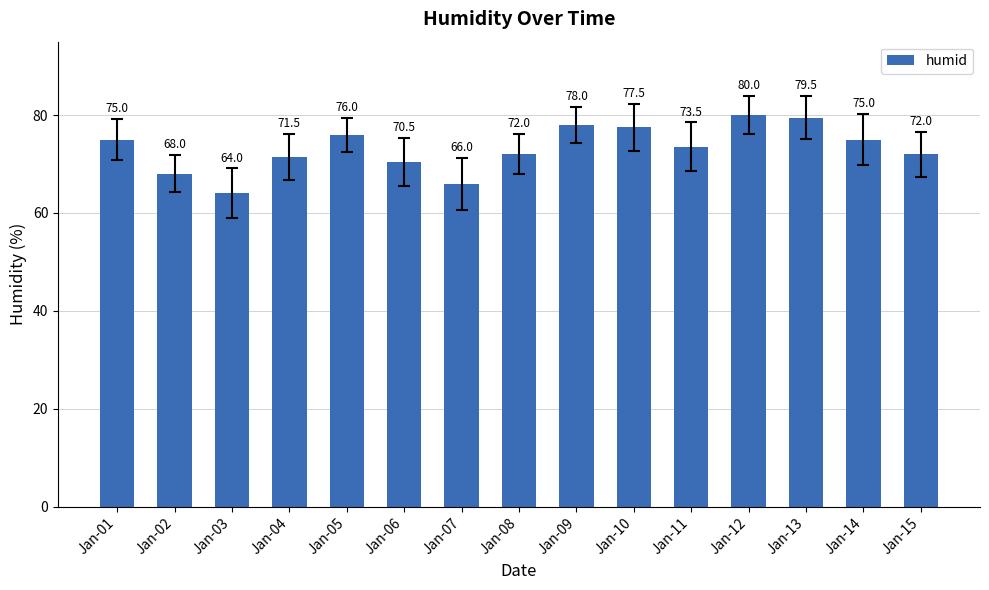

Which has a higher value, Jan-05 or Jan-03?

Jan-05